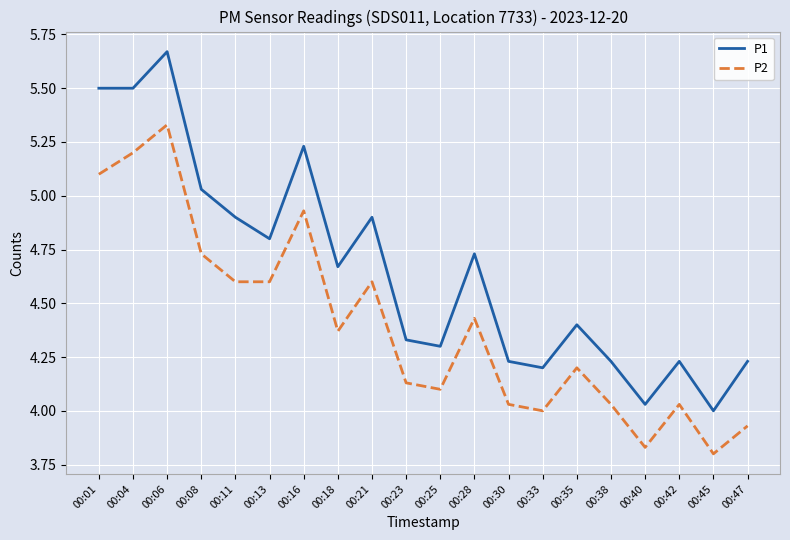

How many interior local peaks does the P2 series have?

6